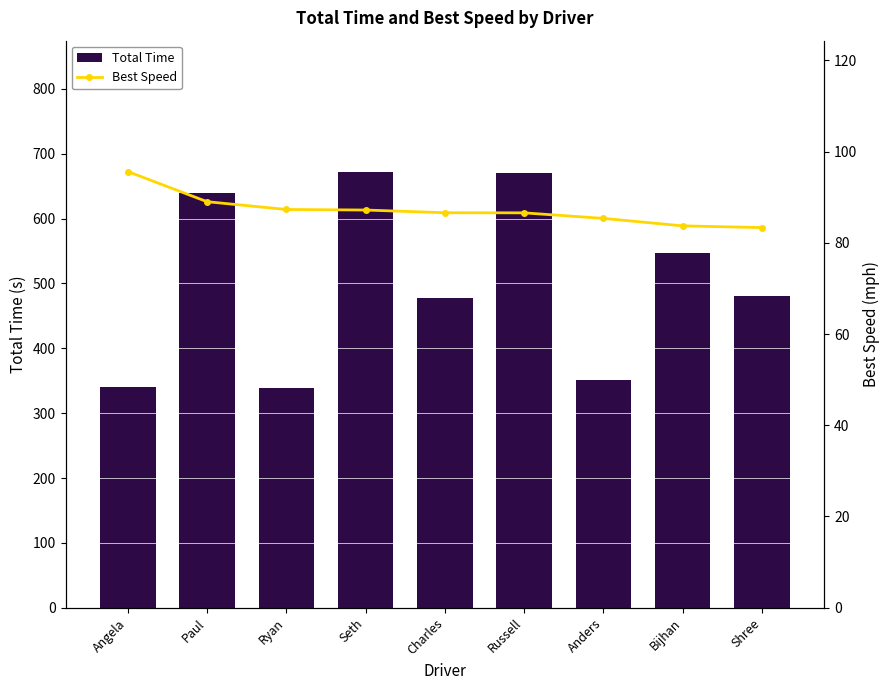

What is the label of the 6th bar from the right?

Seth